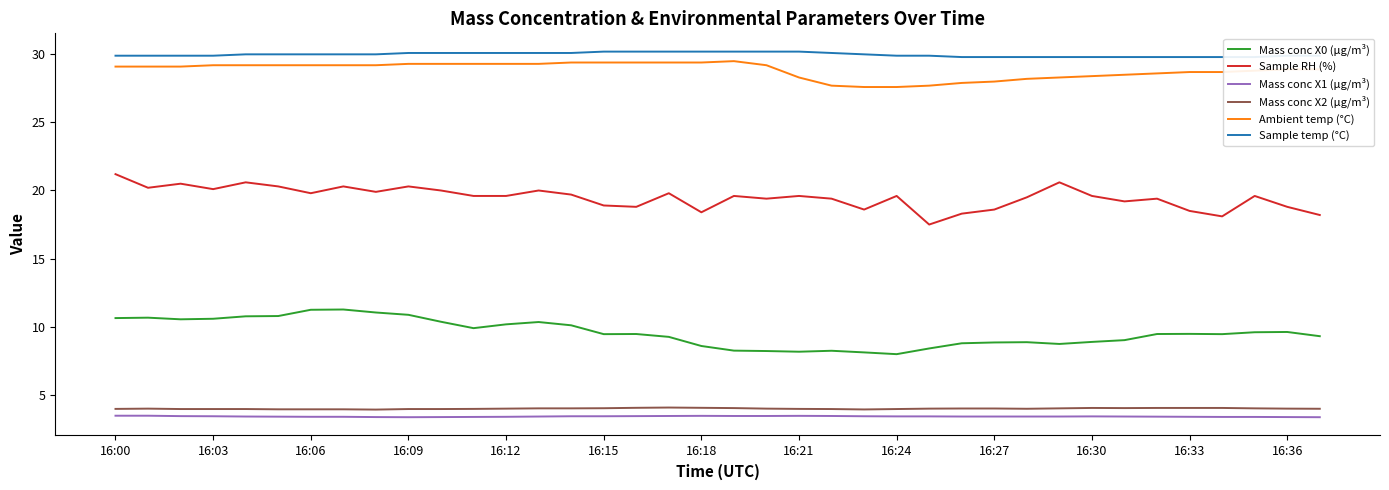

True or false: Ambient temp (°C) has a value of 13.5 at 16:33.

False